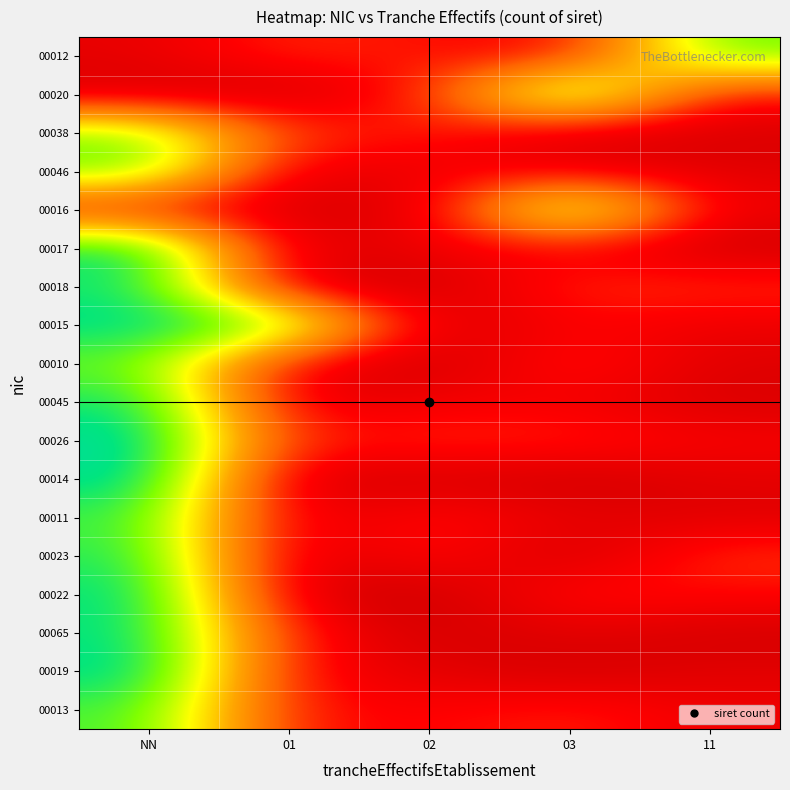

How many distinct data groups are displayed?

18